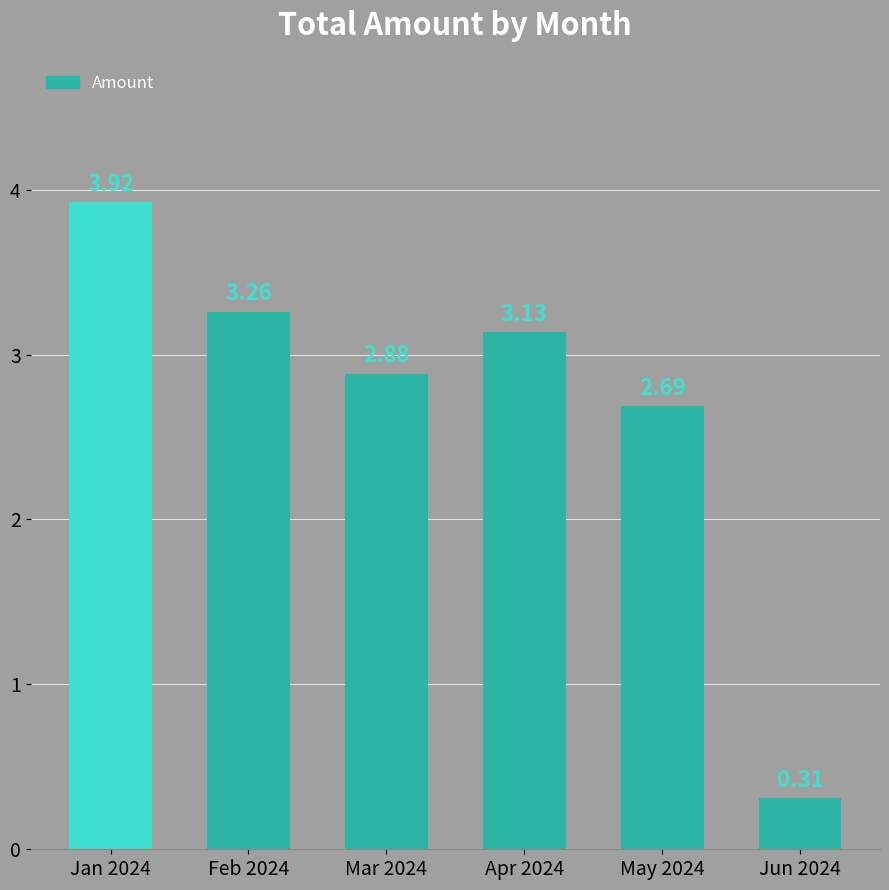

Are the bars grouped side by side (vs. stacked)?

No